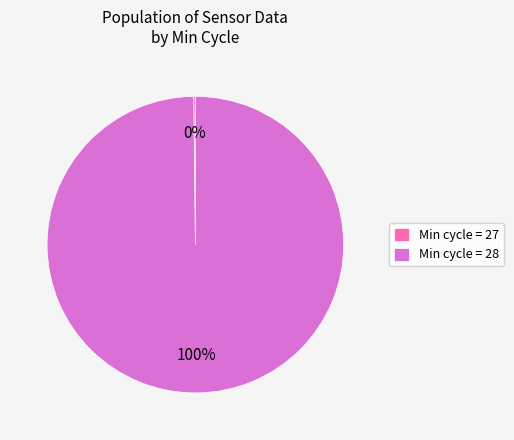

Which slice is the largest?

Min cycle = 28